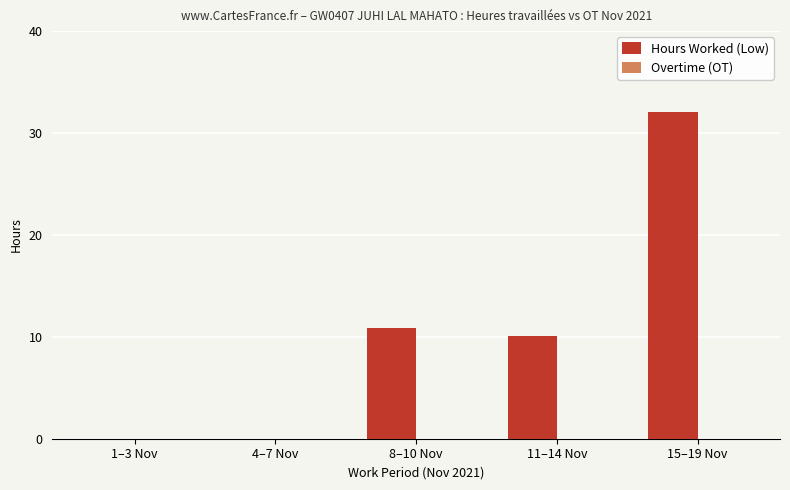

Which has a higher value, 1–3 Nov or 11–14 Nov?

11–14 Nov